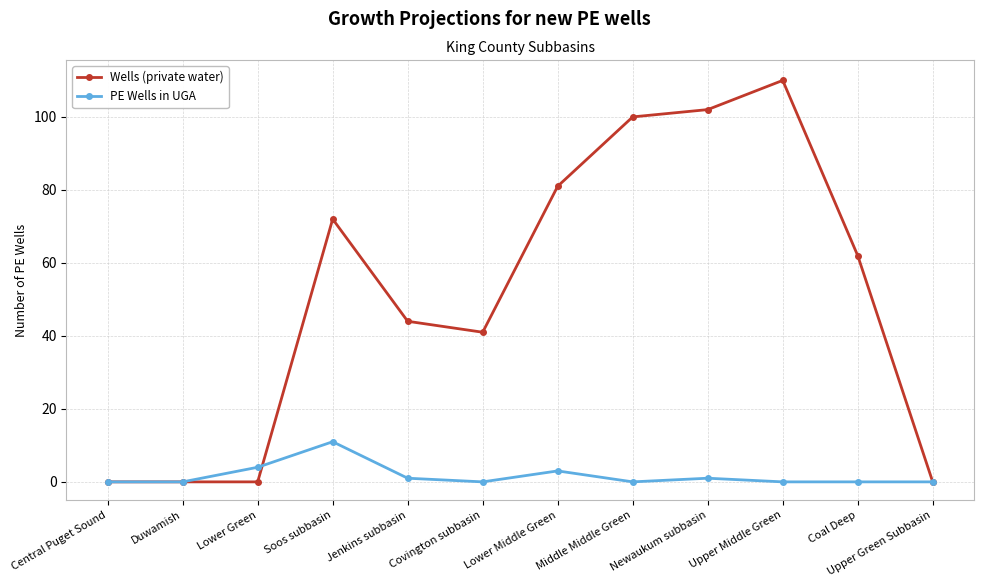

The PE Wells in UGA series shows 0 at Central Puget Sound. True or false?

True